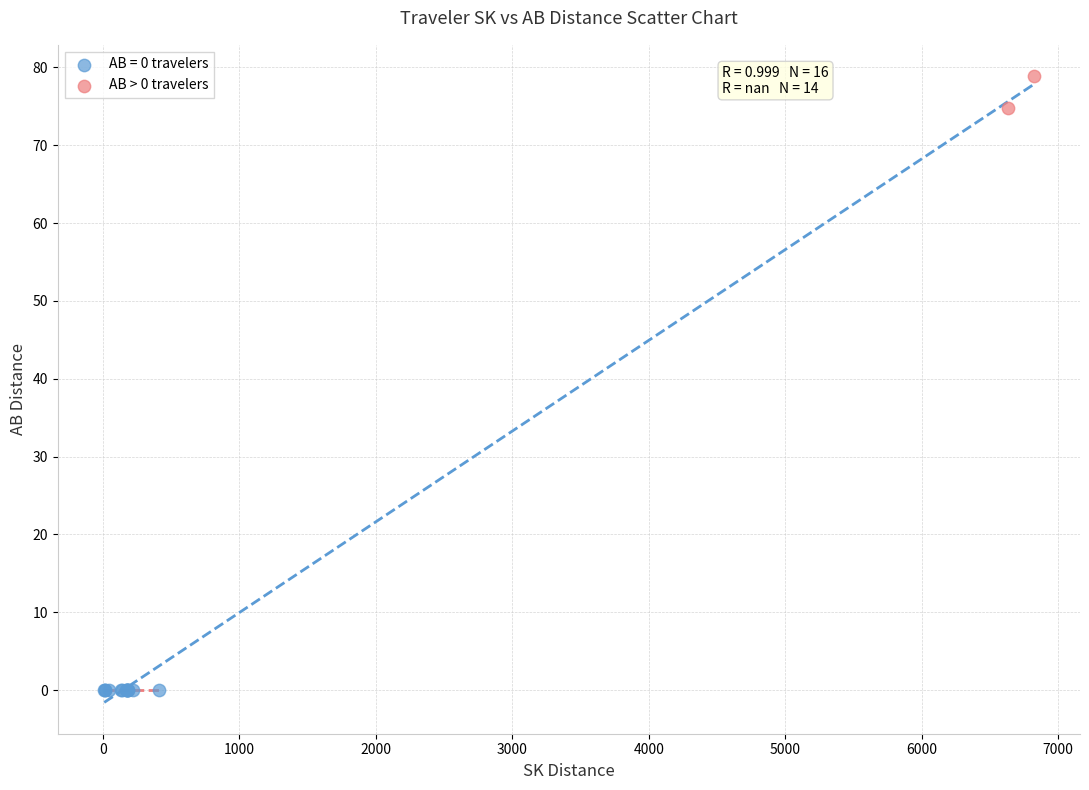

What are all the series names shown in the legend?

AB = 0 travelers, AB > 0 travelers